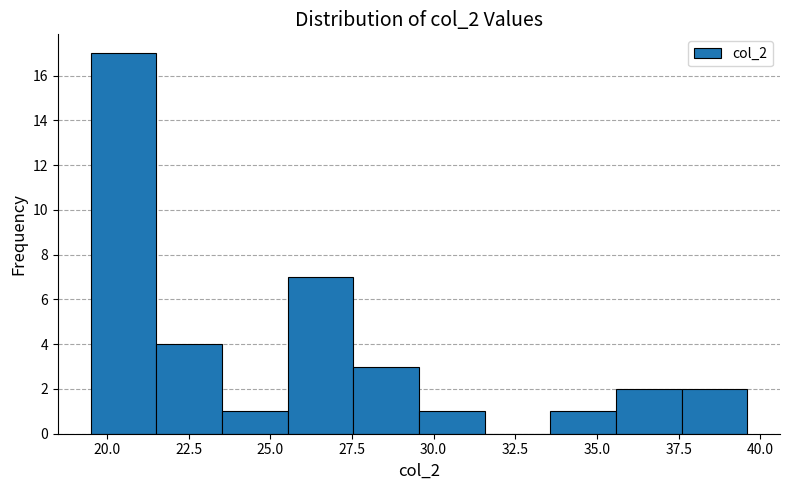

Reading left to right, list every bar in this chart as the range it spans on the x-axis followed by its height. Neither the bar edges nor the heights are printed on the chart, so give them approximately, as read against the axes.

19.5 to 21.5: 17
21.5 to 23.5: 4
23.5 to 25.5: 1
25.5 to 27.5: 7
27.5 to 29.5: 3
29.5 to 31.5: 1
31.5 to 33.5: 0
33.5 to 35.5: 1
35.5 to 37.5: 2
37.5 to 39.5: 2